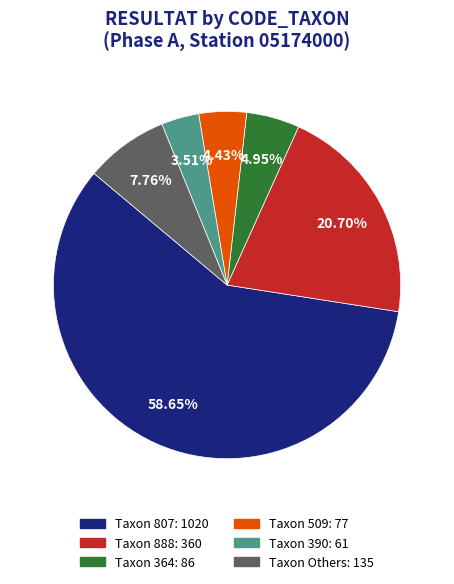

Is there any slice that represents more than half of the pie?

Yes